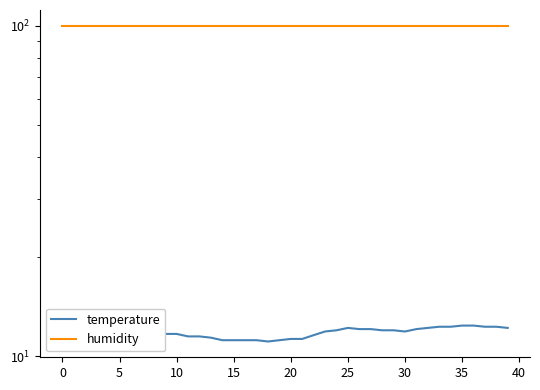

What are all the series names shown in the legend?

temperature, humidity